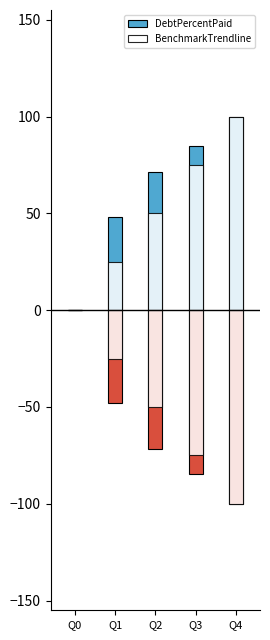

What is the value of the BenchmarkTrendline bar at the 4th from the left?

75.0